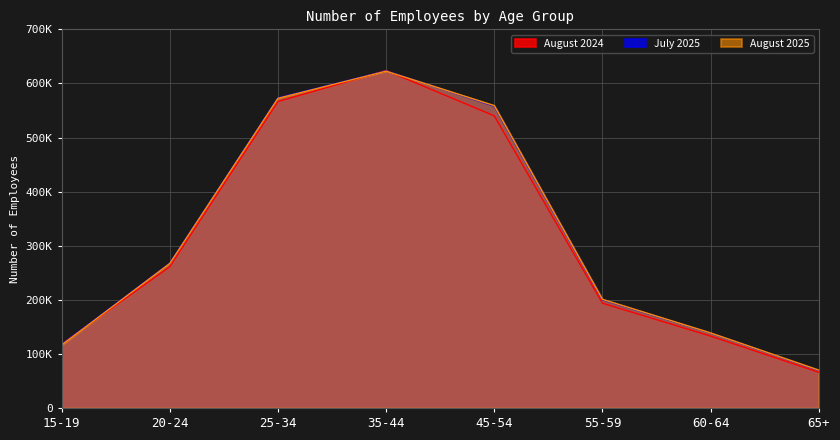

At which category is the sum across all series the highest?

35-44